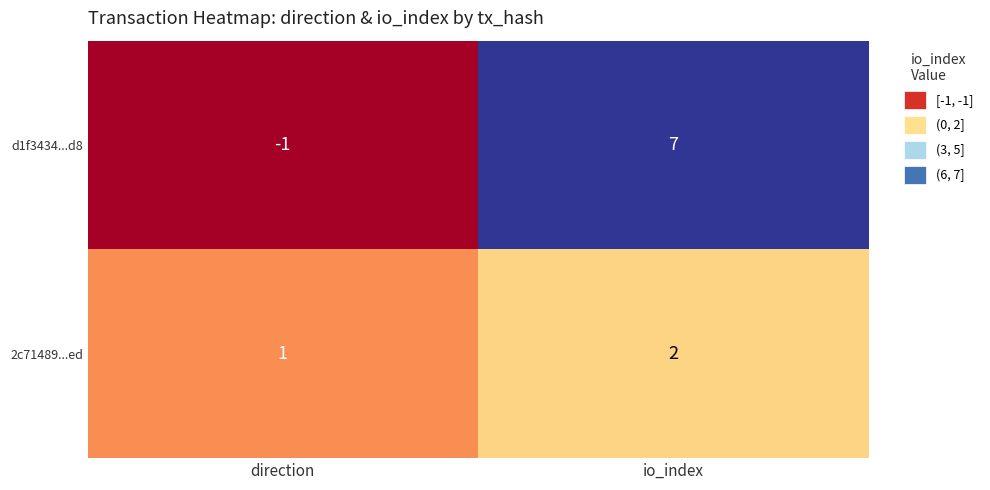

At which category is the sum across all series the highest?

io_index